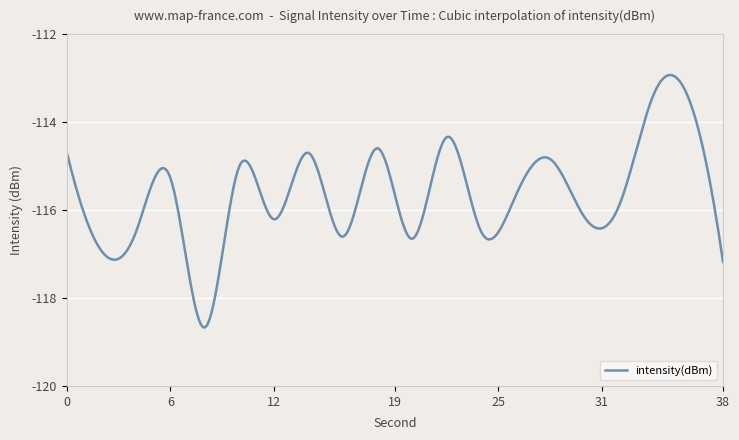

True or false: the data has more than 2 interior local peaks.

True